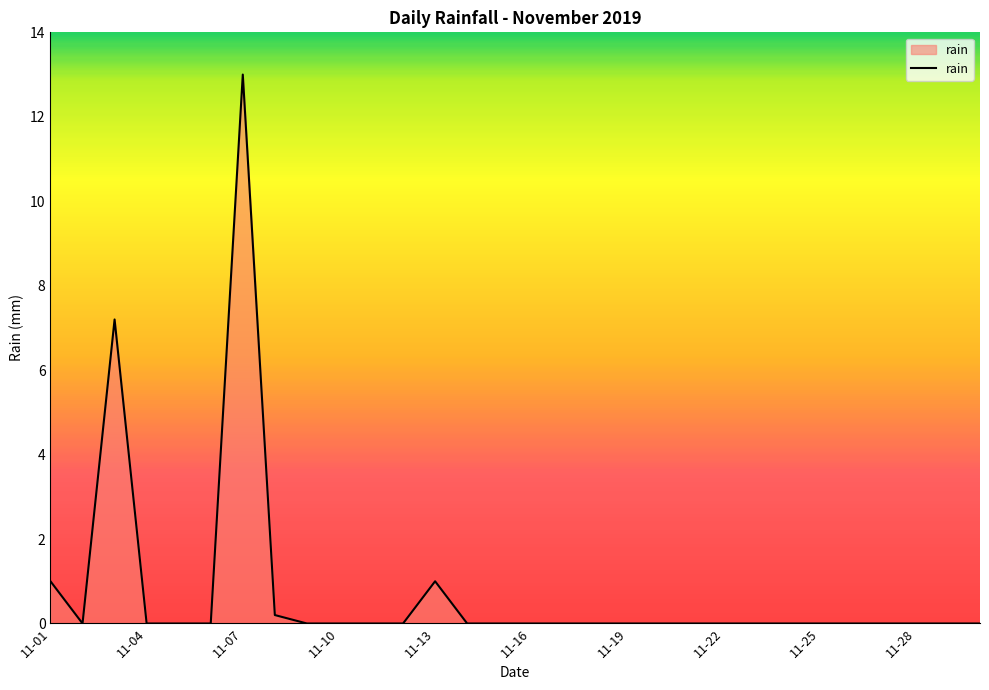

What is the maximum value shown in the chart?

13.0